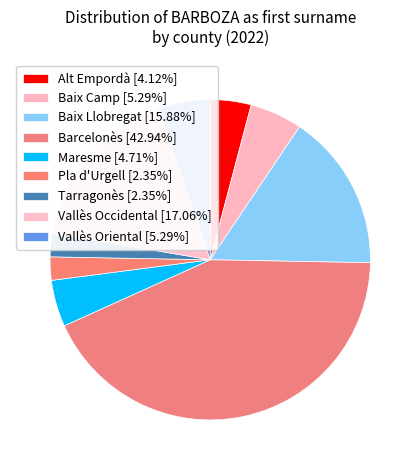

Is there a majority slice in this chart?

No